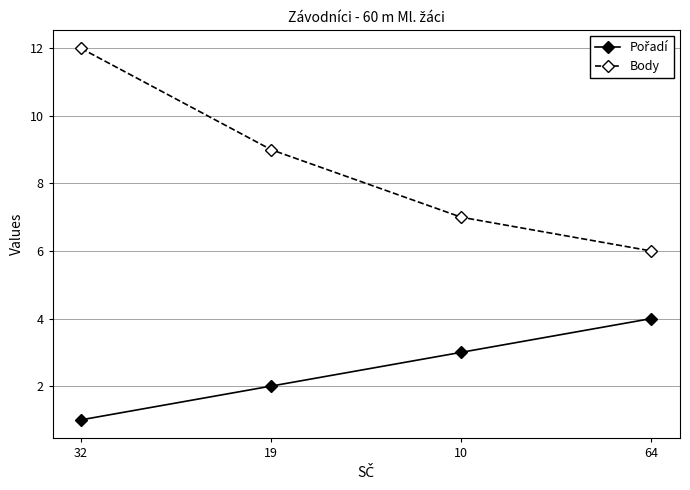

Which category has the lowest value across all series?

32